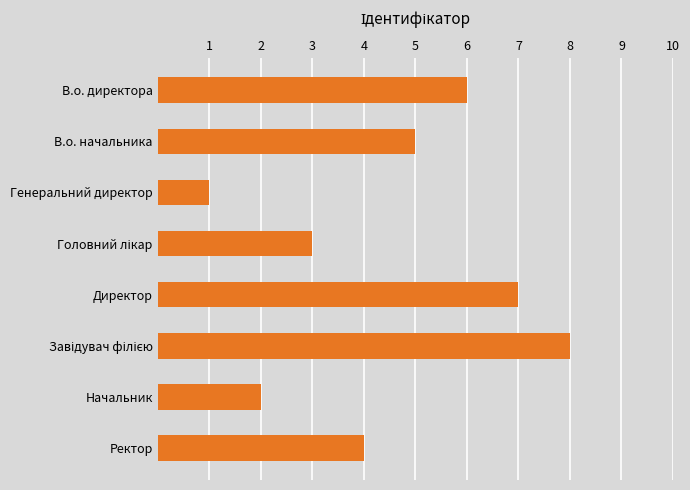

How many series are shown in this chart?

1